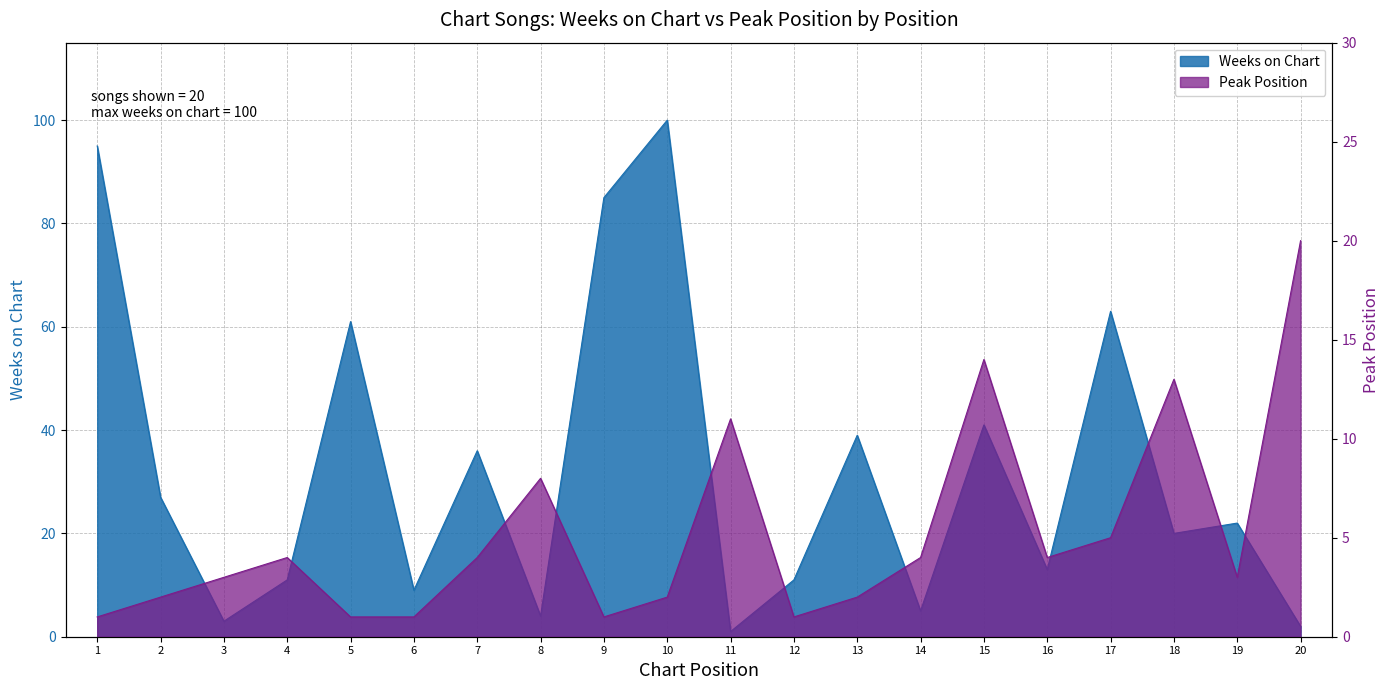

Reading right to left, transcribe all the data shown in this chart.

Weeks on Chart: 20=2	19=22	18=20	17=63	16=13	15=41	14=5	13=39	12=11	11=1	10=100	9=85	8=4	7=36	6=9	5=61	4=11	3=3	2=27	1=95
Peak Position: 20=20	19=3	18=13	17=5	16=4	15=14	14=4	13=2	12=1	11=11	10=2	9=1	8=8	7=4	6=1	5=1	4=4	3=3	2=2	1=1